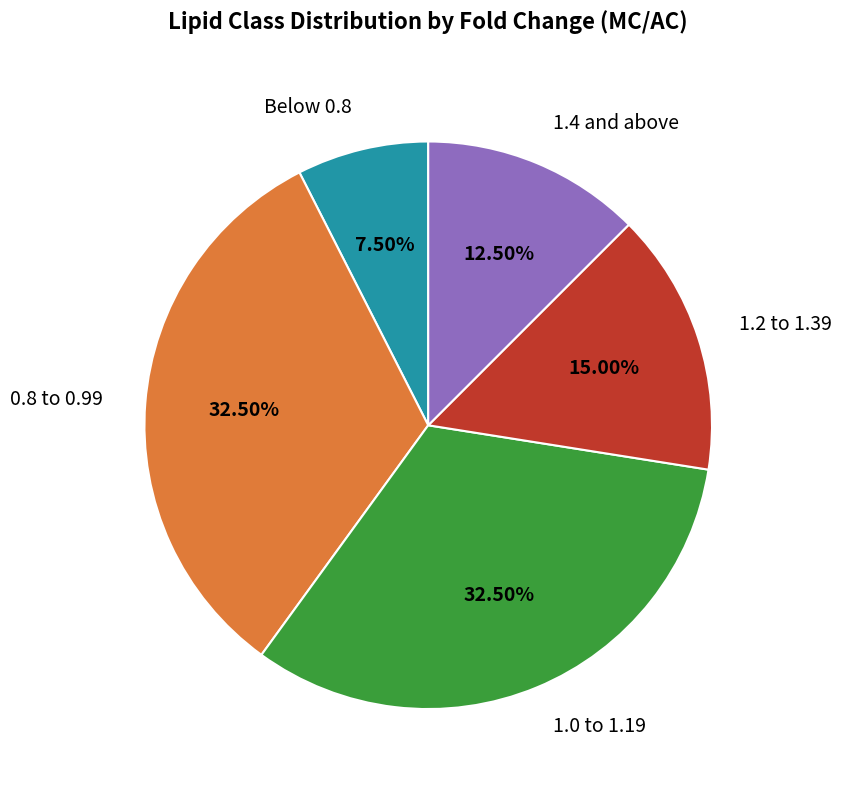

Do 1.0 to 1.19 and 1.4 and above together represent more than half of the pie?

No